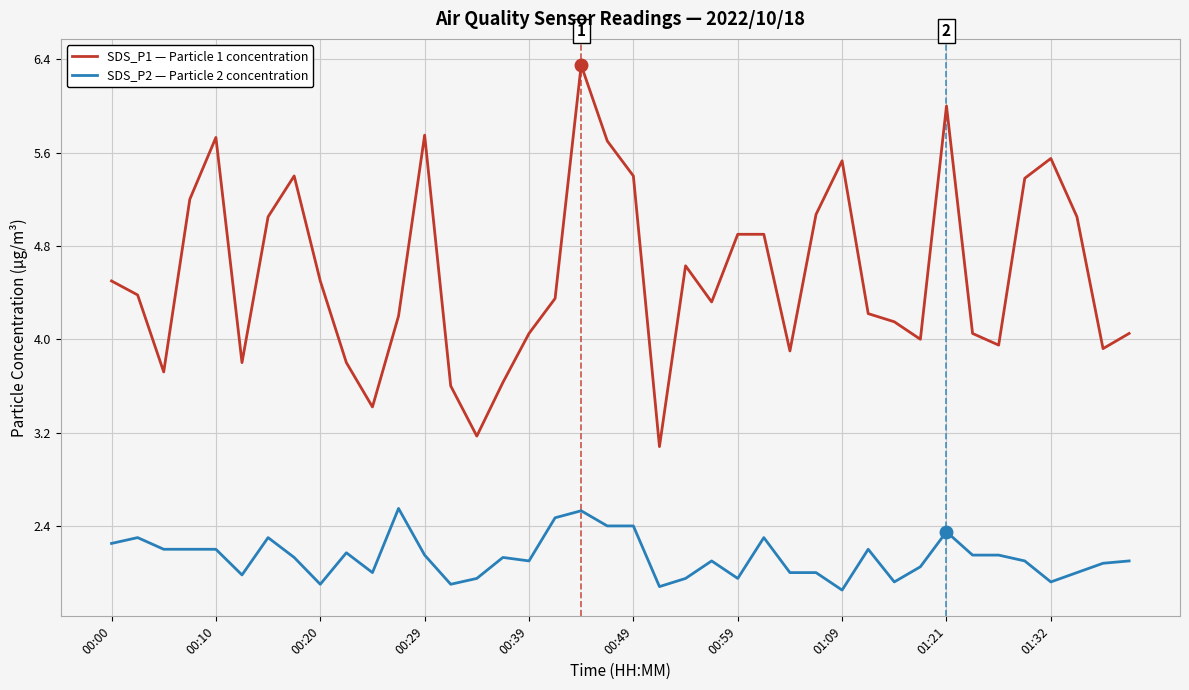

What is the minimum value for SDS_P1 — Particle 1 concentration?

3.1